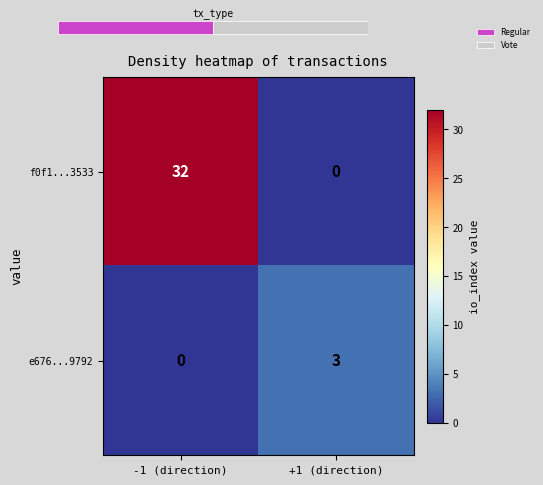

What is the sum of the f0f1...3533 values at +1 (direction) and -1 (direction)?

32